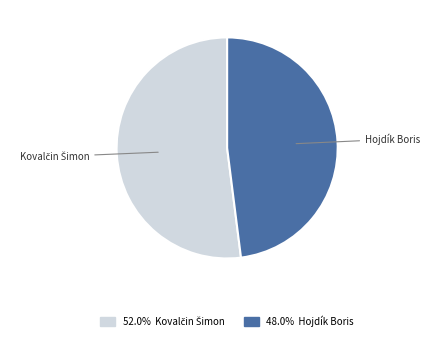

Does any single category account for the majority?

Yes